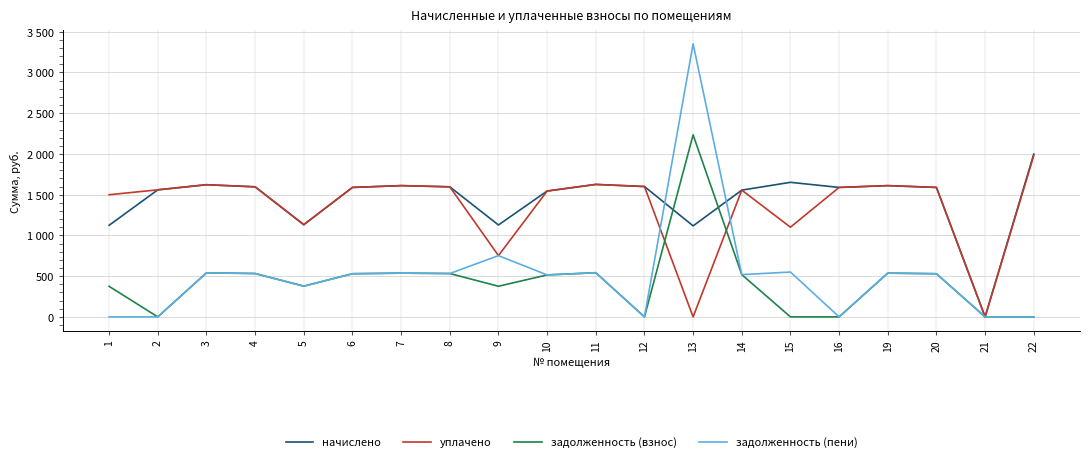

Does the chart have visible grid lines?

Yes